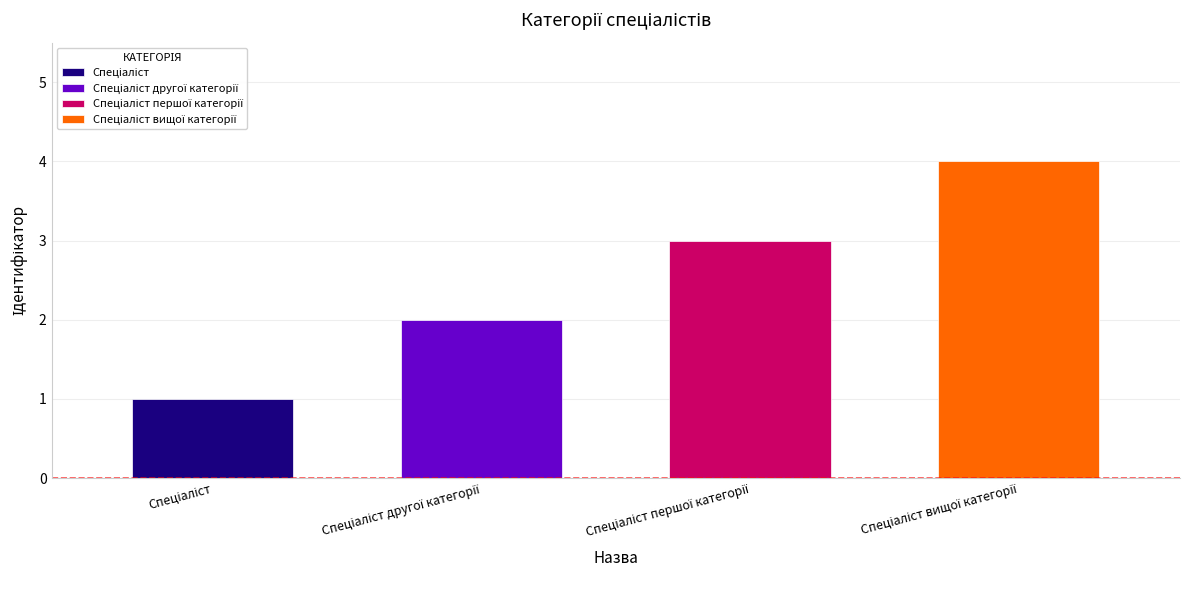

The value at Спеціаліст вищої категорії is 4. True or false?

True